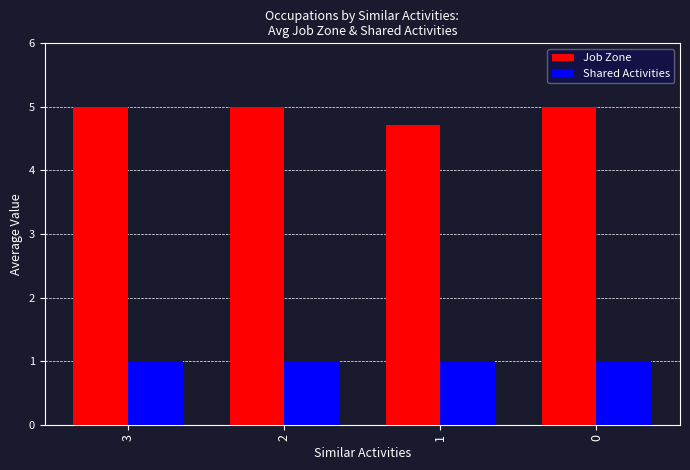

What is the spread (max minus min) of values at 3?

4.0